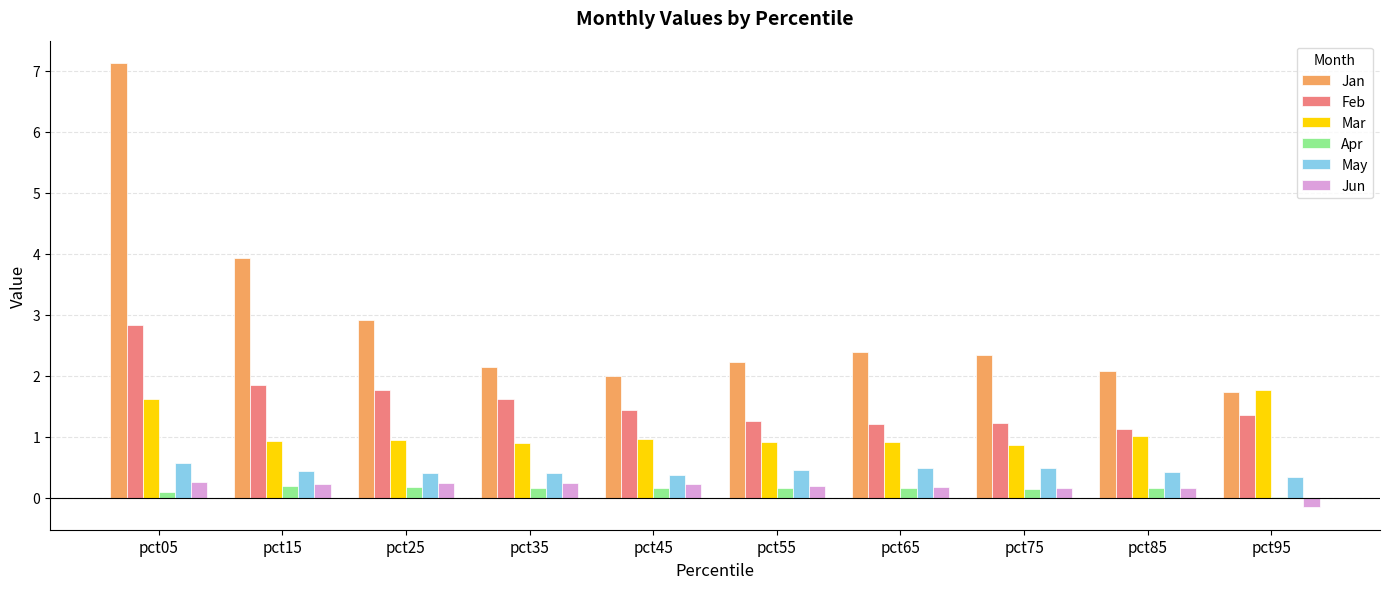

What is the sum of all Jan values?

28.9